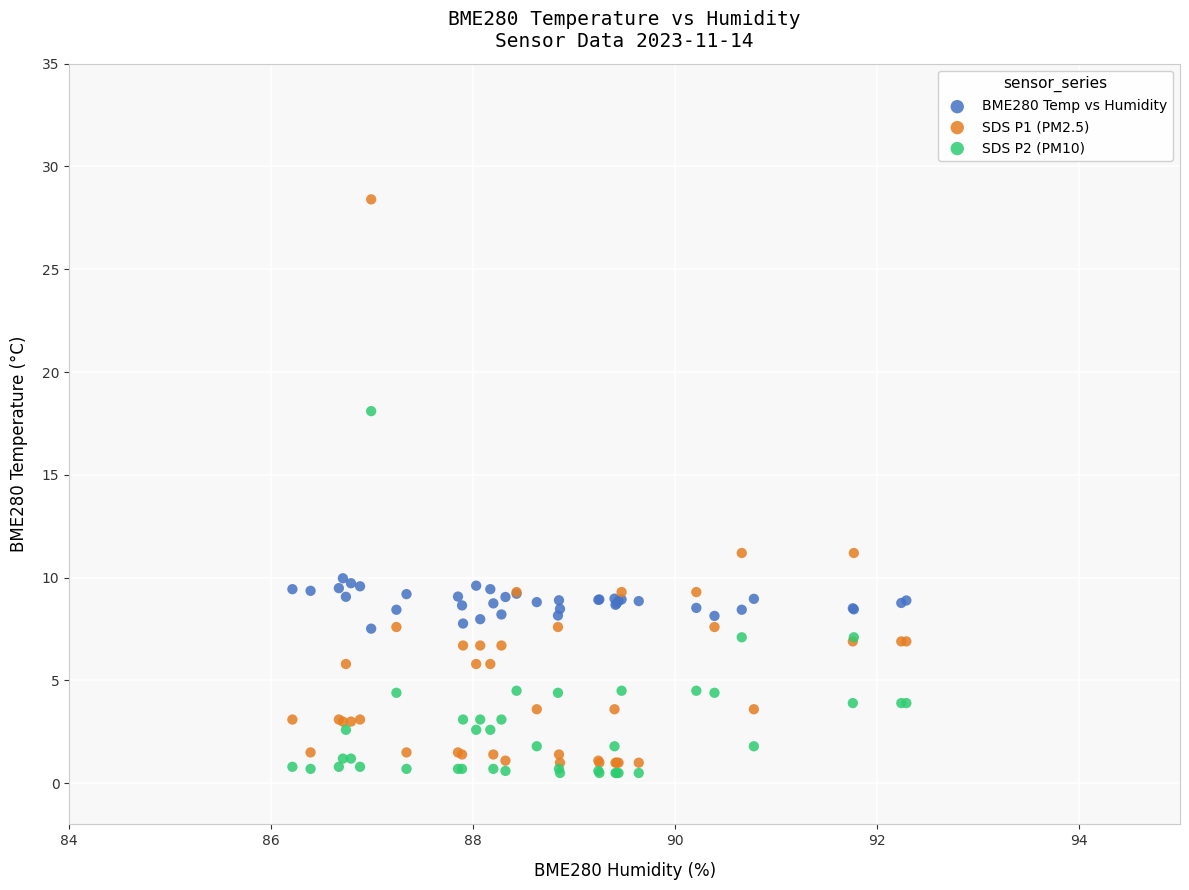

What is the X range (max minus min) for the scatter plot?

6.1